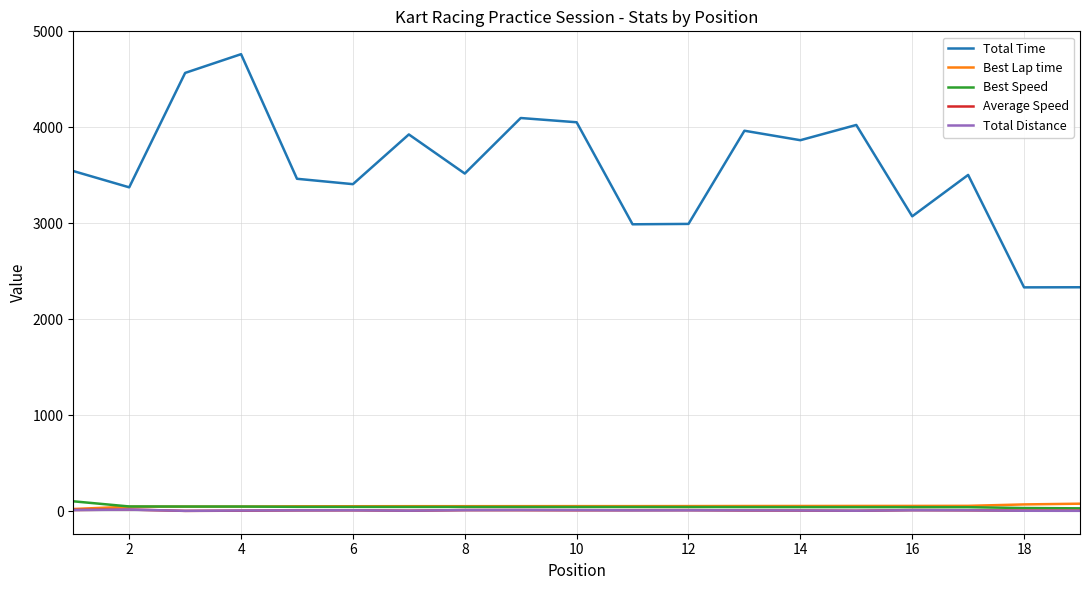

Which series has the largest total across all categories?

Total Time